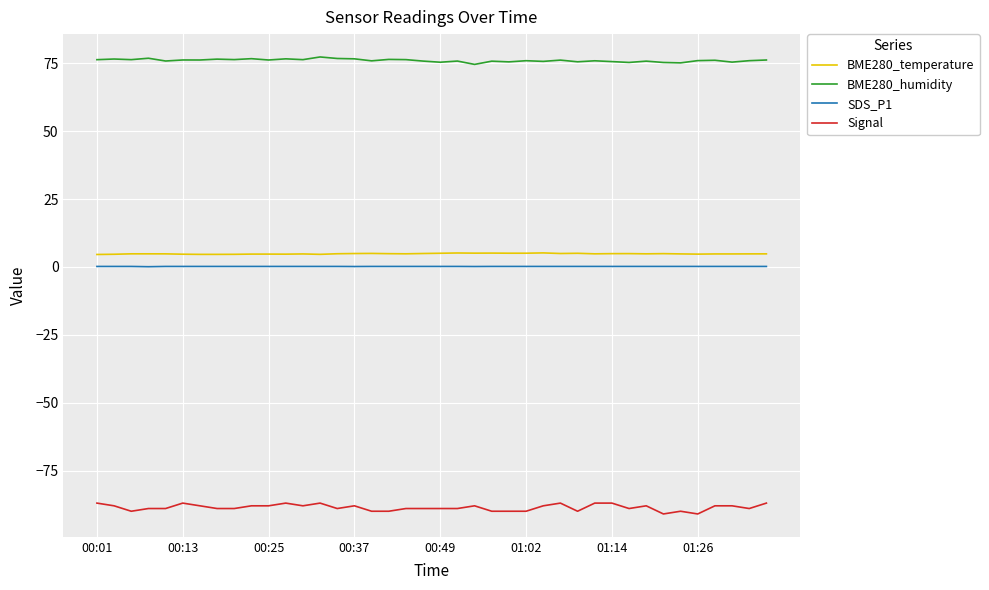

Which series has the largest range (max minus min)?

Signal